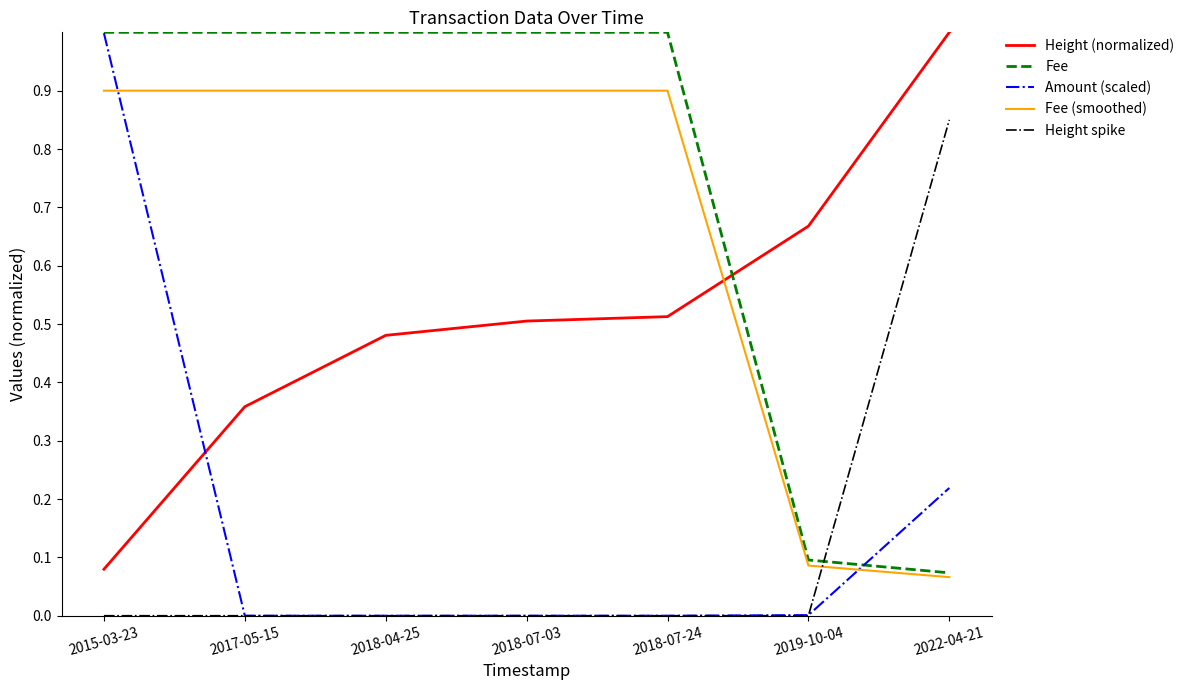

Does the chart have visible grid lines?

No